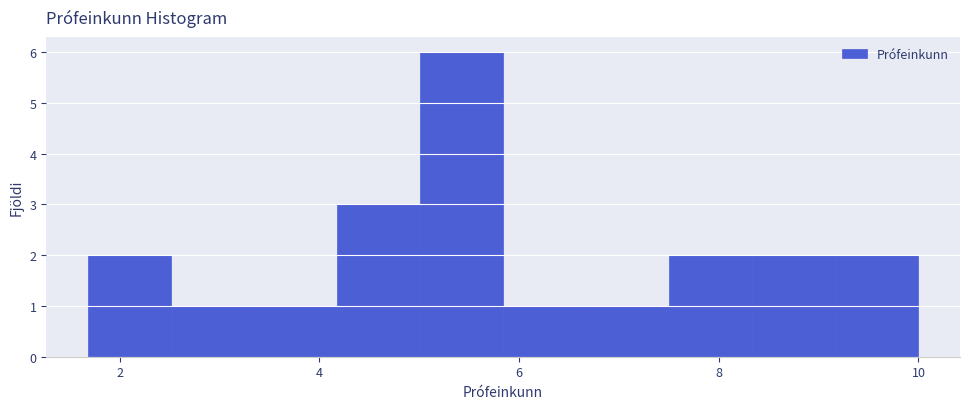

Reading left to right, transcribe this chart: for each bar, give the range it covers on the x-axis and its height. Neither the bar edges nor the heights are printed on the chart, so give them approximately, as read against the axes.

1.6 to 2.6: 2
2.6 to 3.4: 1
3.4 to 4.2: 1
4.2 to 5.0: 3
5.0 to 5.8: 6
5.8 to 6.6: 1
6.6 to 7.6: 1
7.6 to 8.4: 2
8.4 to 9.2: 2
9.2 to 10.0: 2